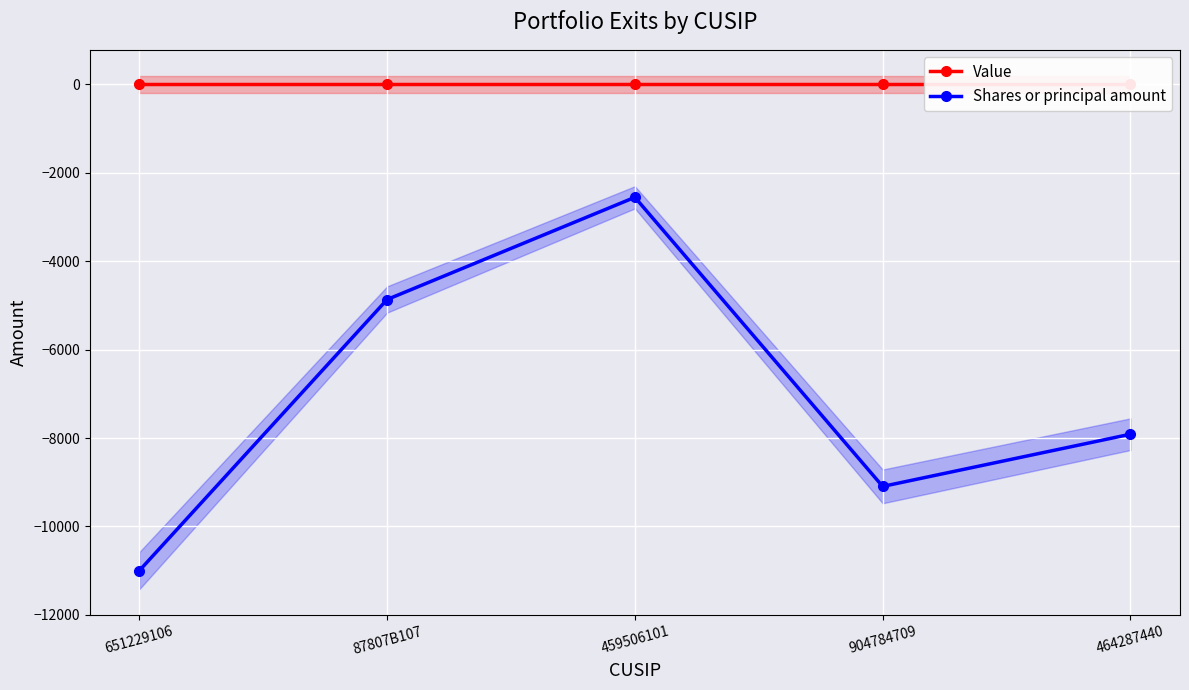

True or false: Shares or principal amount has more than 0 interior local peaks.

True